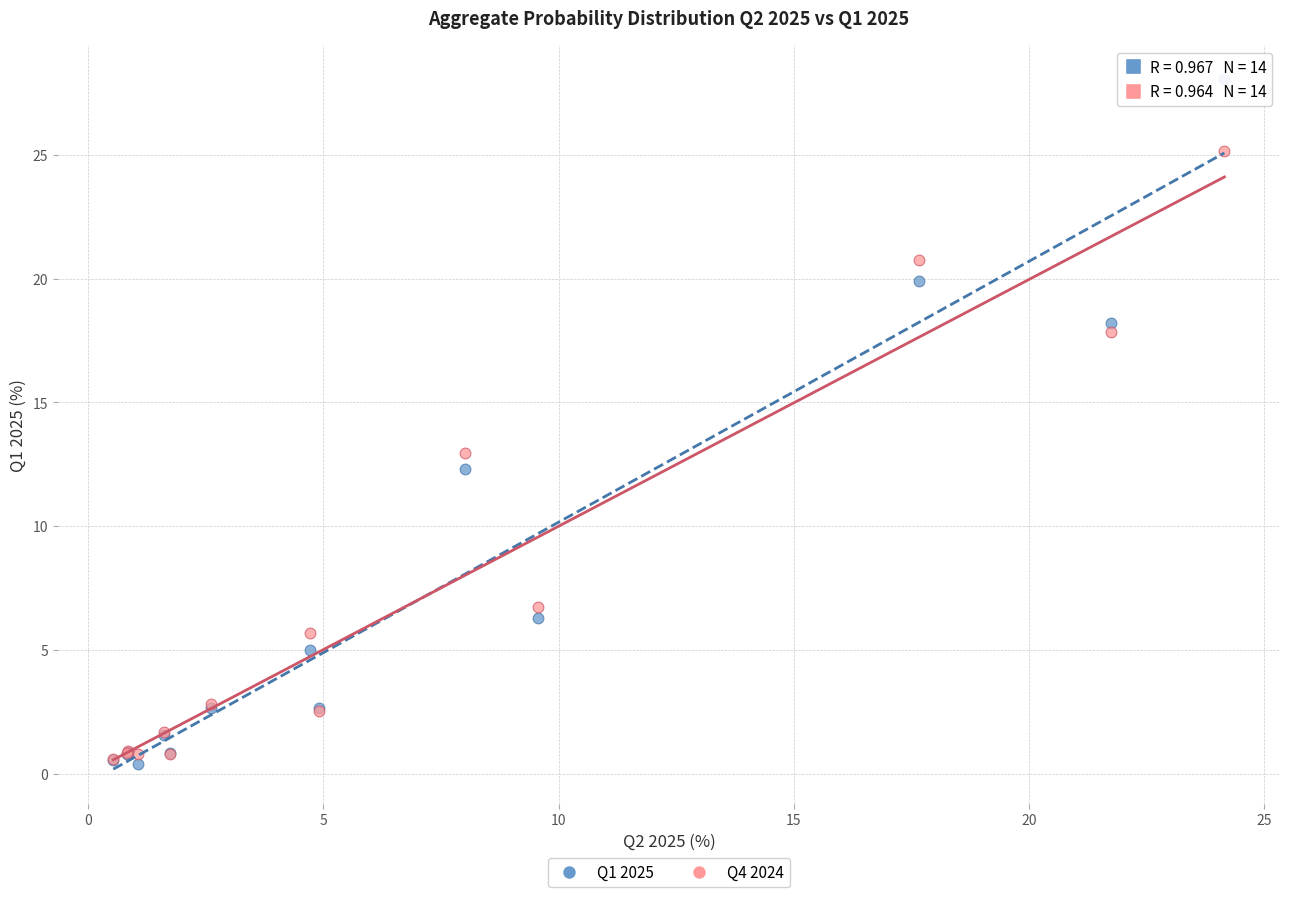

What are all the series names shown in the legend?

Q1 2025, Q4 2024